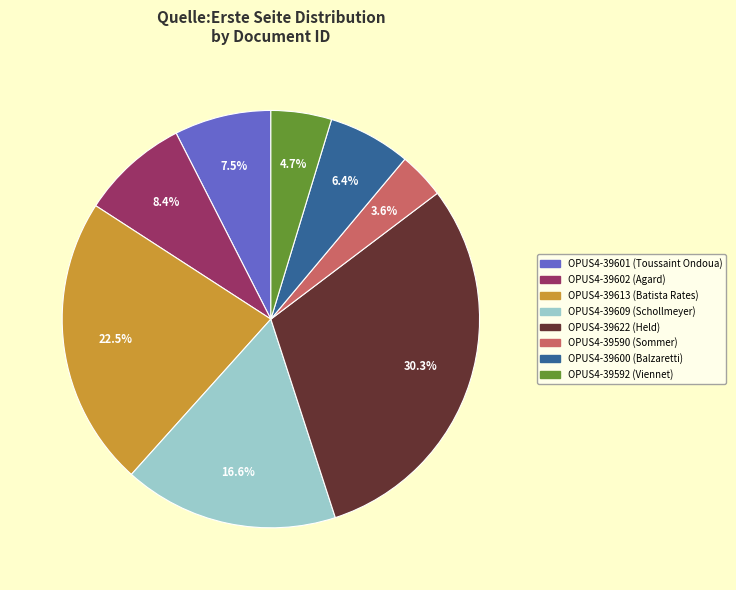

Rank the categories by value from lowest to highest.

OPUS4-39590, OPUS4-39592, OPUS4-39600, OPUS4-39601, OPUS4-39602, OPUS4-39609, OPUS4-39613, OPUS4-39622